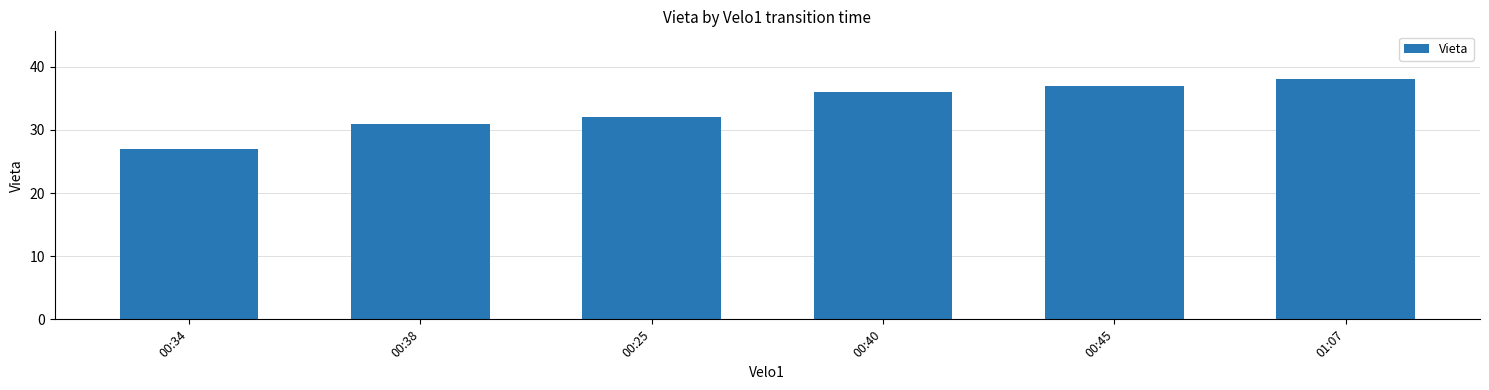

Does the chart contain any negative values?

No